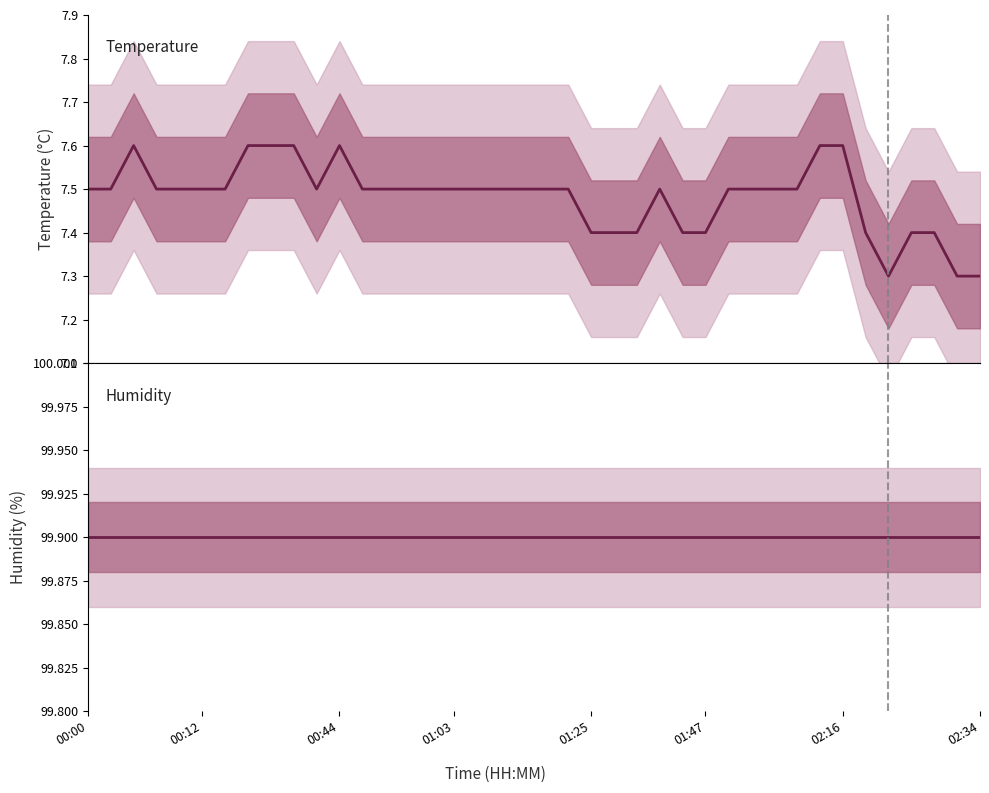

Rank the series by their average value, from lowest to highest.

temperature, humidity